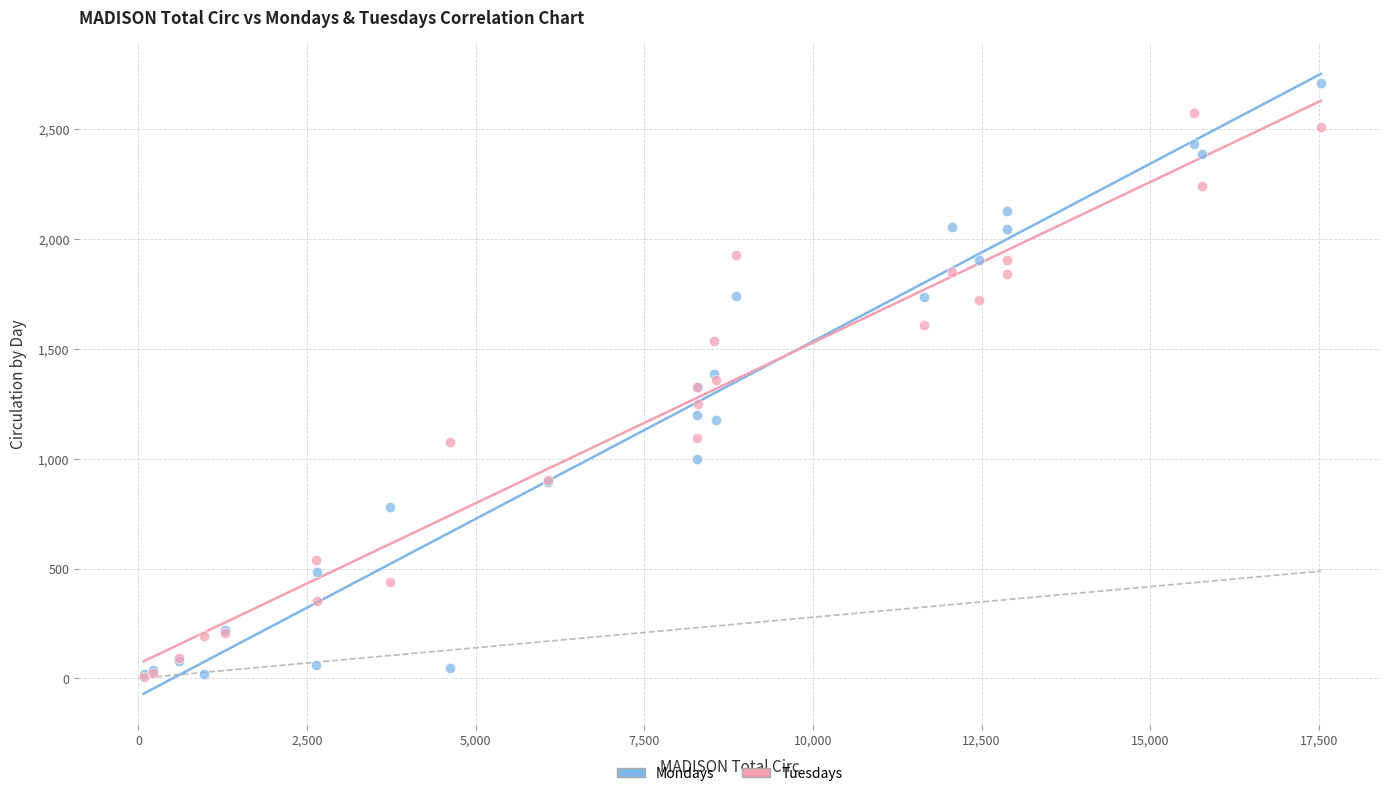

What are all the series names shown in the legend?

Mondays, Tuesdays